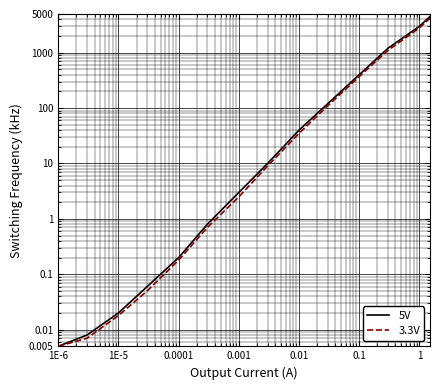

Reading right to left, what are all the values shown in this chart?

5V: 4500.0	3000.0	1200.0	400.0	120.0	40.0	10.0	3.0	0.8	0.2	0.1	0.0	0.0	0.0
3.3V: 4200.0	2800.0	1100.0	370.0	110.0	35.0	9.0	2.5	0.7	0.2	0.1	0.0	0.0	0.0